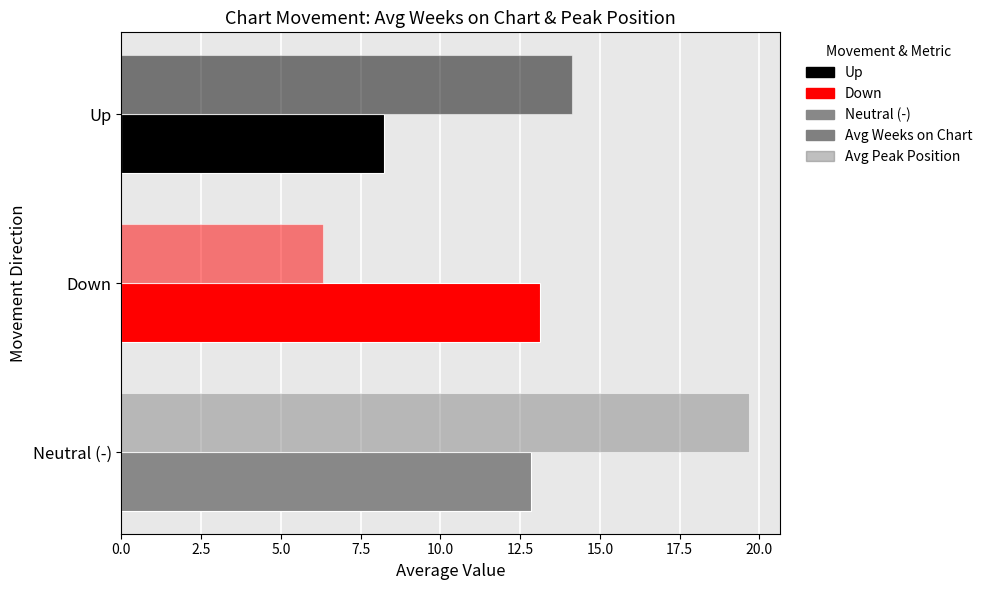

Reading right to left, list all the values displayed in this chart.

Avg Weeks on Chart: 8.2	13.1	12.8
Avg Peak Position: 14.1	6.3	19.7